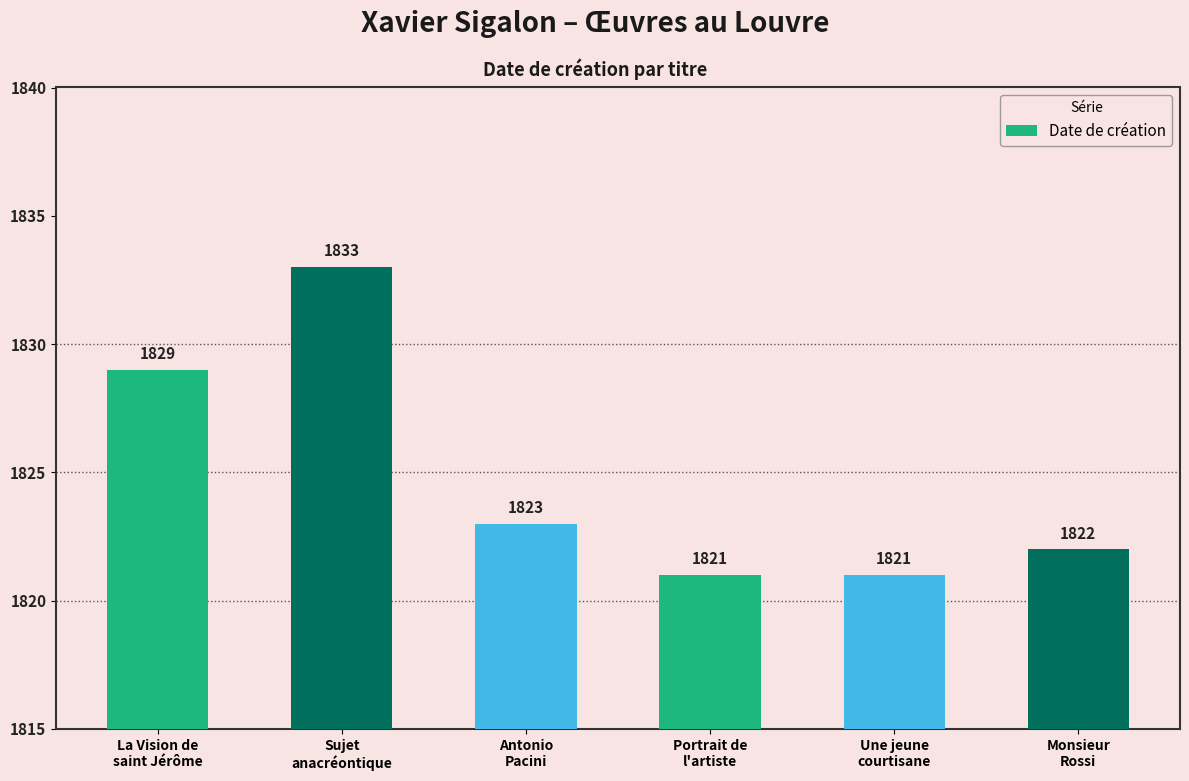

What is the value of the 5th bar from the left?

1821